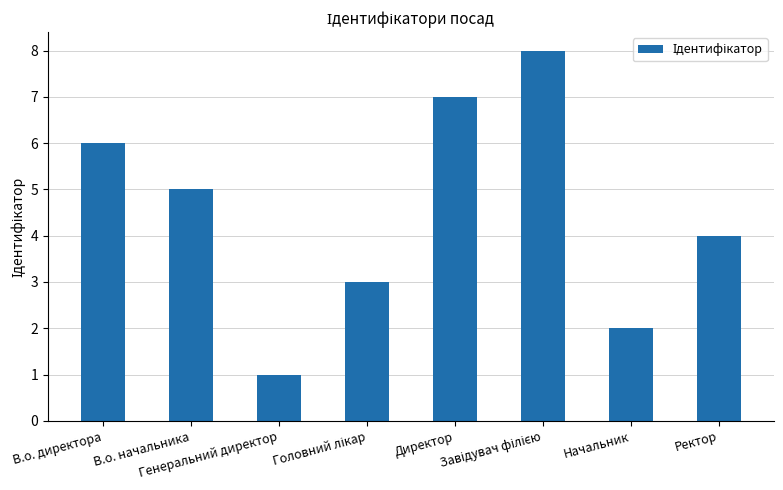

The value at Генеральний директор is 1. True or false?

True